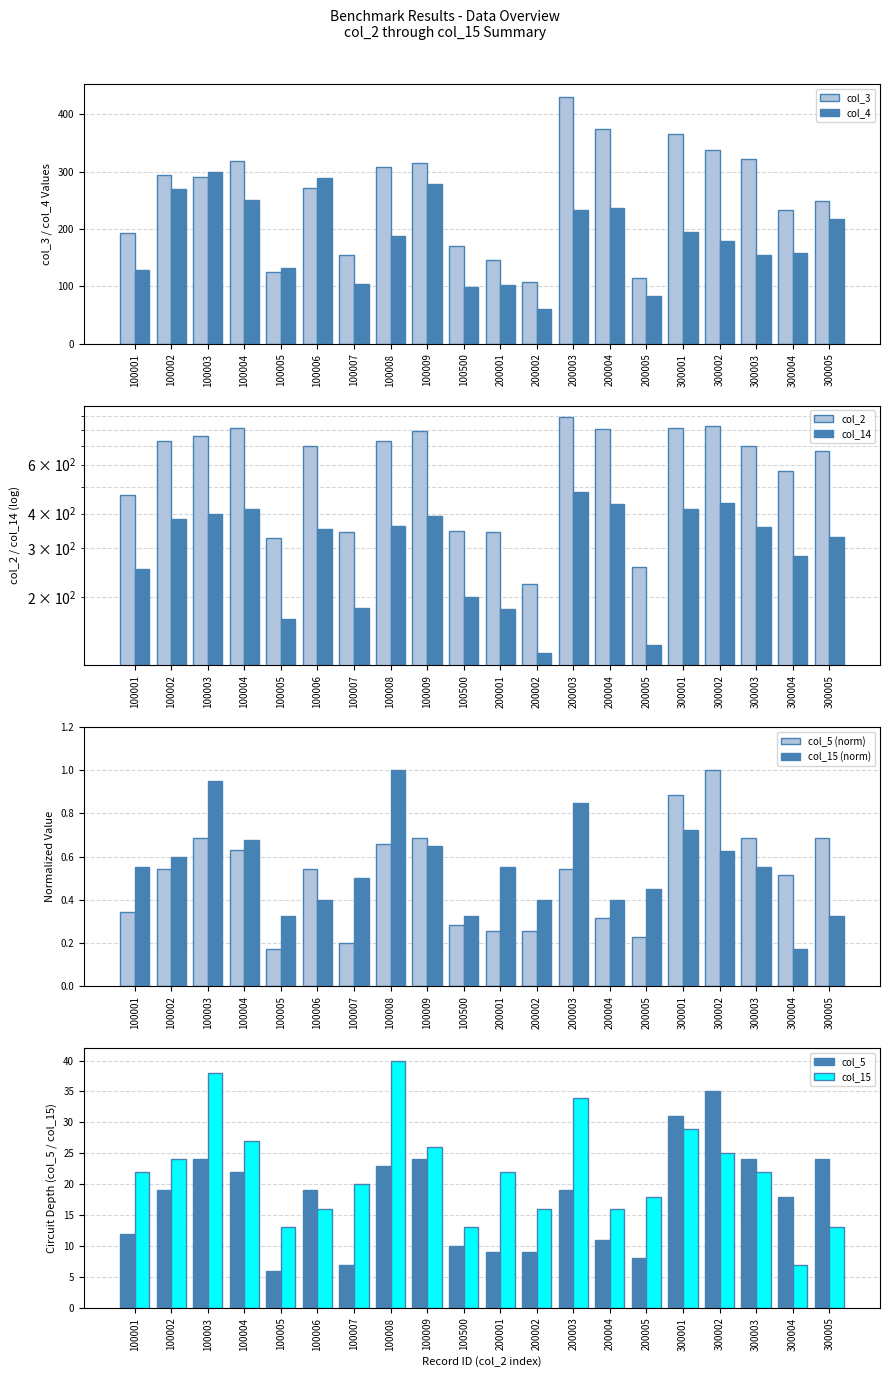

Reading right to left, extract all data points from this chart.

col_2: 300005=672.0	300004=571.0	300003=699.0	300002=826.0	300001=815.0	200005=257.0	200004=805.0	200003=888.0	200002=223.0	200001=343.0	100500=348.0	100009=791.0	100008=731.0	100007=343.0	100006=699.0	100005=327.0	100004=815.0	100003=759.0	100002=732.0	100001=466.0
col_3: 300005=249.0	300004=234.0	300003=322.0	300002=338.0	300001=366.0	200005=114.0	200004=375.0	200003=431.0	200002=108.0	200001=146.0	100500=170.0	100009=315.0	100008=308.0	100007=154.0	100006=272.0	100005=125.0	100004=318.0	100003=290.0	100002=294.0	100001=194.0
col_4: 300005=217.0	300004=159.0	300003=155.0	300002=179.0	300001=195.0	200005=84.0	200004=237.0	200003=233.0	200002=60.0	200001=103.0	100500=99.0	100009=278.0	100008=188.0	100007=105.0	100006=289.0	100005=133.0	100004=250.0	100003=300.0	100002=270.0	100001=129.0
col_5: 300005=0.7	300004=0.5	300003=0.7	300002=1.0	300001=0.9	200005=0.2	200004=0.3	200003=0.5	200002=0.3	200001=0.3	100500=0.3	100009=0.7	100008=0.7	100007=0.2	100006=0.5	100005=0.2	100004=0.6	100003=0.7	100002=0.5	100001=0.3
col_14: 300005=331.0	300004=282.0	300003=359.0	300002=437.0	300001=416.0	200005=135.0	200004=434.0	200003=478.0	200002=126.0	200001=182.0	100500=200.0	100009=391.0	100008=360.0	100007=183.0	100006=353.0	100005=167.0	100004=417.0	100003=398.0	100002=383.0	100001=253.0
col_15: 300005=0.3	300004=0.2	300003=0.6	300002=0.6	300001=0.7	200005=0.5	200004=0.4	200003=0.8	200002=0.4	200001=0.6	100500=0.3	100009=0.7	100008=1.0	100007=0.5	100006=0.4	100005=0.3	100004=0.7	100003=0.9	100002=0.6	100001=0.6